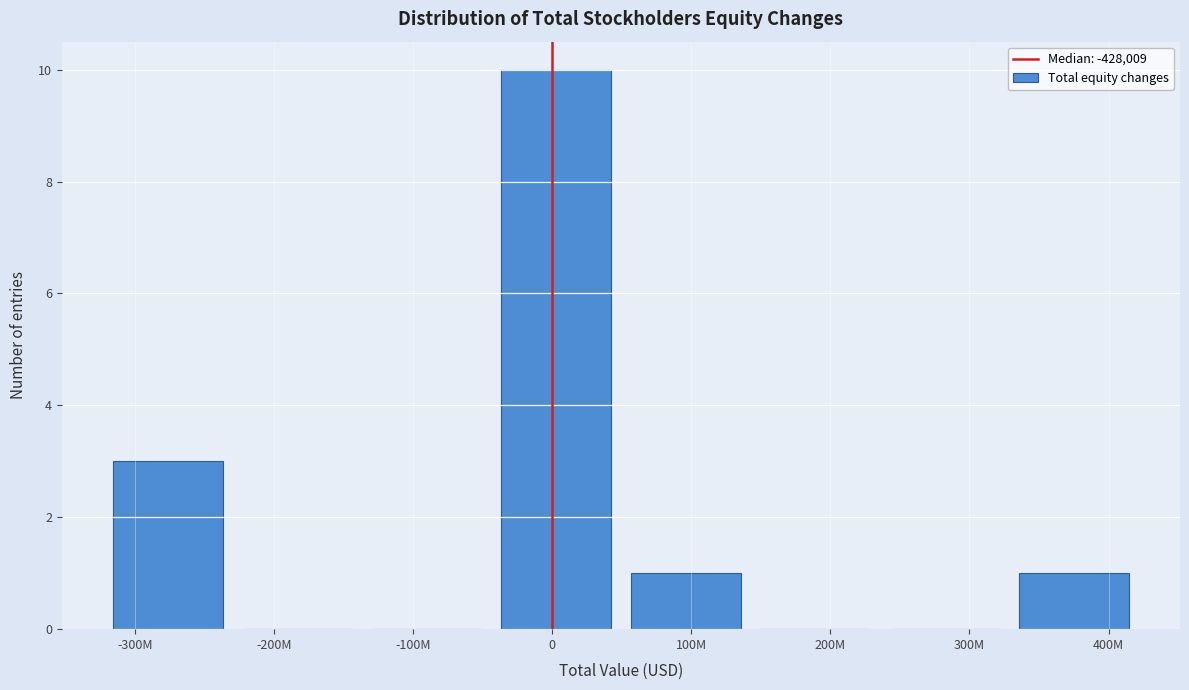

Reading right to left, list all the values displayed in this chart.

400M=1	300M=0	200M=0	100M=1	0=10	-100M=0	-200M=0	-300M=3